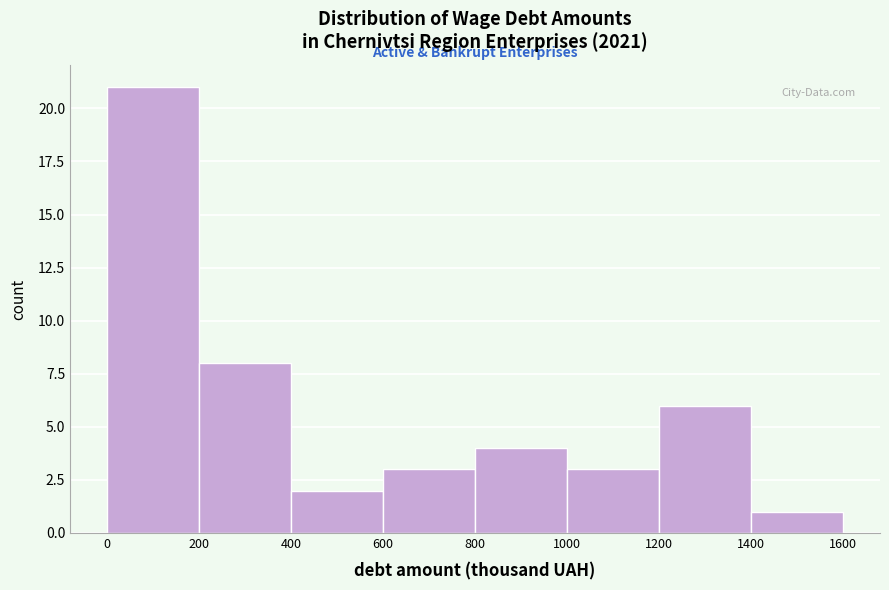

How tall is the bar that spans 400 to 600 on the x-axis? The values are not printed on the chart, so give them approximately, as read against the axis.

2